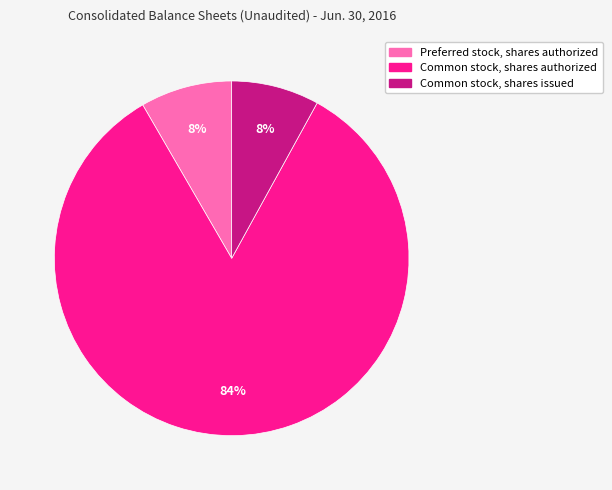

To the nearest percent, what percentage of the pie is Common stock, shares issued?

8%